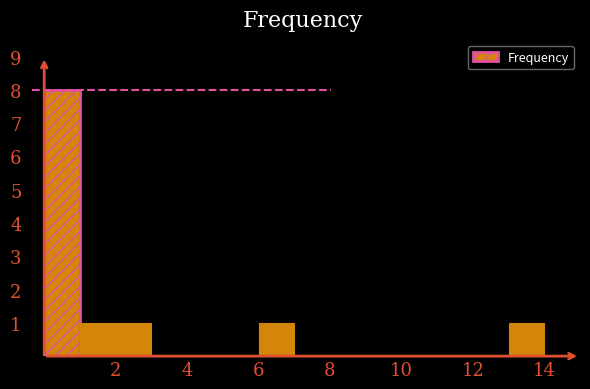

Reading left to right, transcribe this chart: for each bar, give the range it covers on the x-axis and its height. The values are not printed on the chart, so give them approximately, as read against the axis.

0 to 1: 8
1 to 2: 1
2 to 3: 1
3 to 4: 0
4 to 5: 0
5 to 6: 0
6 to 7: 1
7 to 8: 0
8 to 9: 0
9 to 10: 0
10 to 11: 0
11 to 12: 0
12 to 13: 0
13 to 14: 1